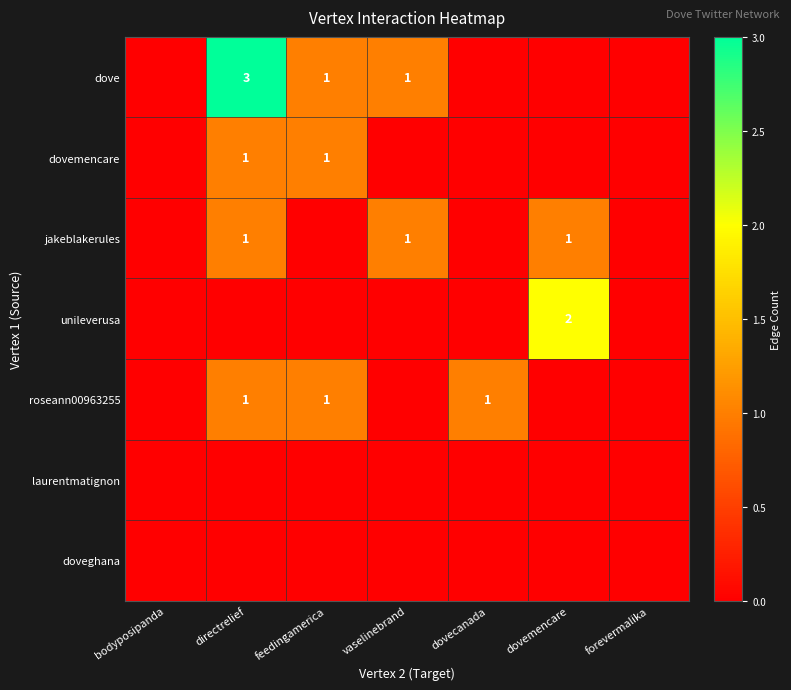

Is it true that jakeblakerules equals 1 at dovemencare?

True